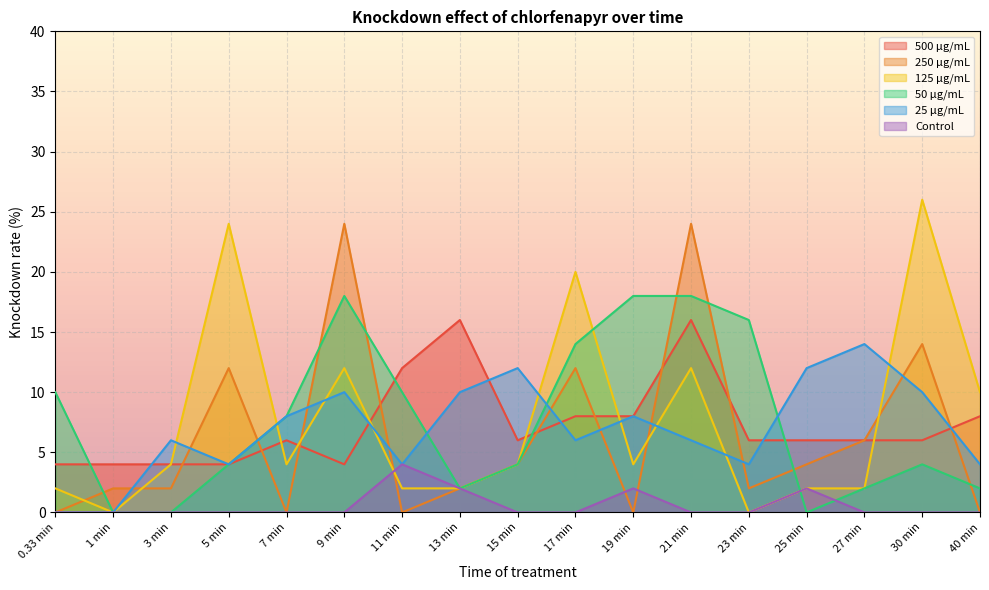

Which category has the lowest value in the 250 μg/mL series?

0.33 min